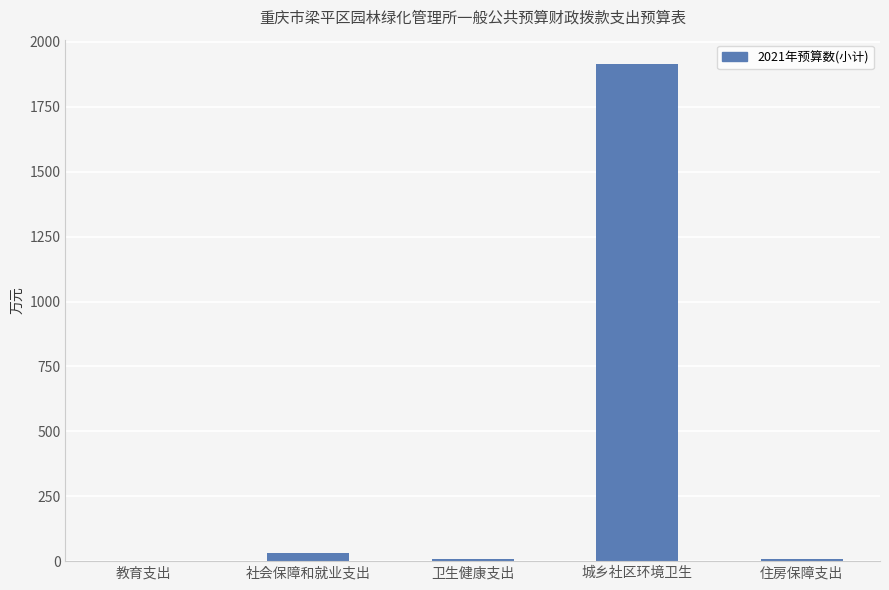

Read the value at 城乡社区环境卫生.

1912.9